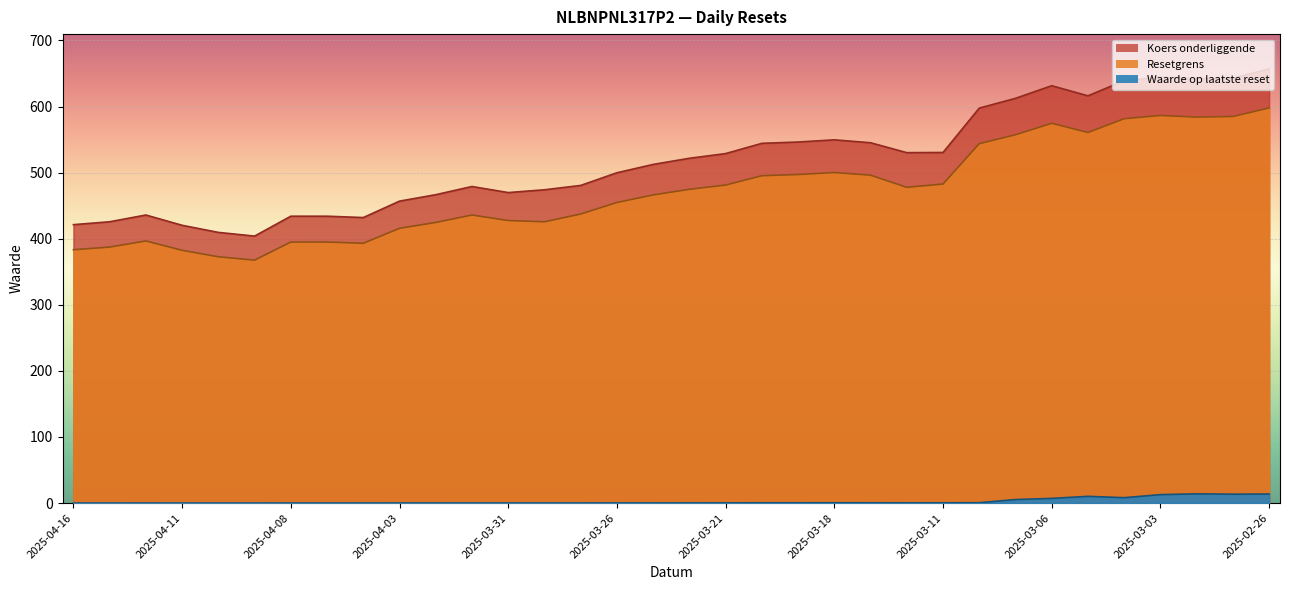

Count the number of data series in this chart.

3